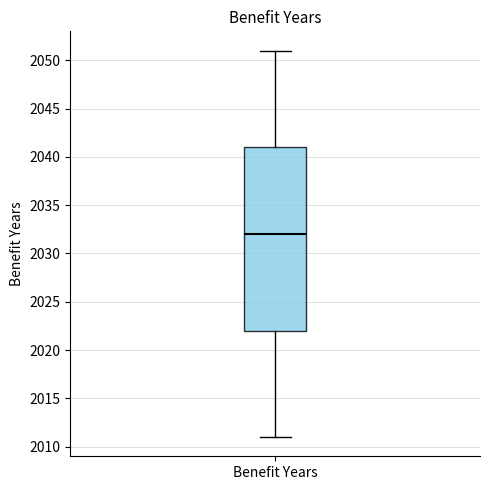

Transcribe this box plot: give where the median line is, the range the box spans, and where the two whiskers end, as read against the y-axis. The values are not printed on the chart, so give them approximately, as read against the axis.

median 2032, box 2022 to 2041, whiskers 2011 to 2051